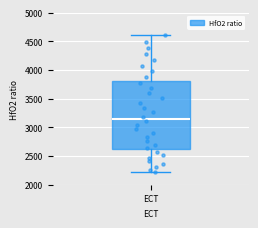

Read this box plot against the y-axis: the position of the median line, the range covered by the box, and the ends of both whiskers. The values are not printed on the chart, so give them approximately, as read against the axis.

median 3150, box 2600 to 3800, whiskers 2200 to 4600